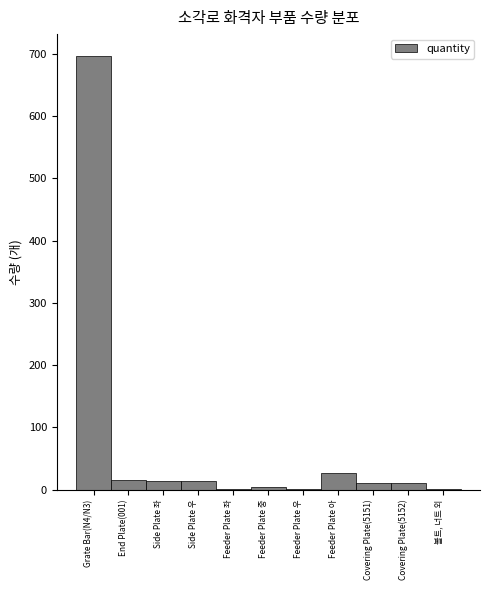

What is the maximum value shown in the chart?

697